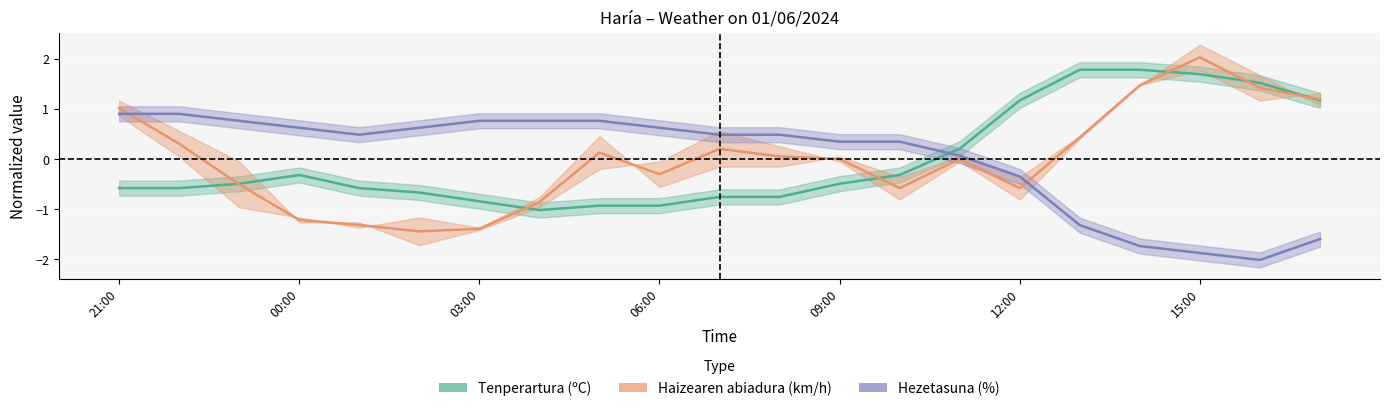

How many data points in Haizearen abiadura (km/h) are less than 0?

11